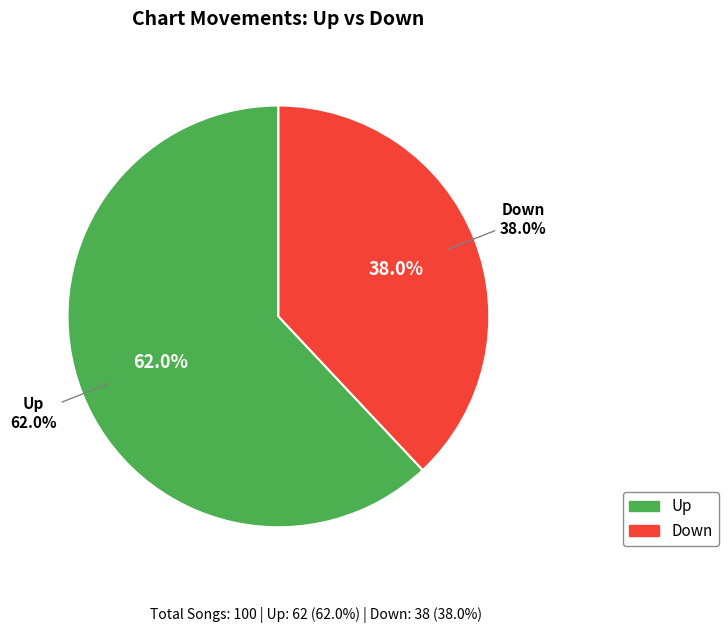

Combined, do Up and Down account for over 50%?

Yes